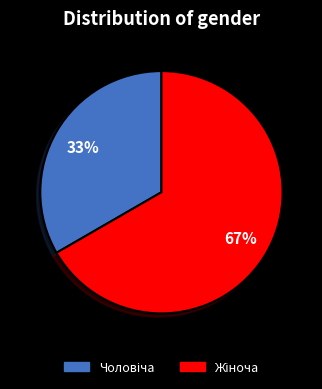

Is there a majority slice in this chart?

Yes